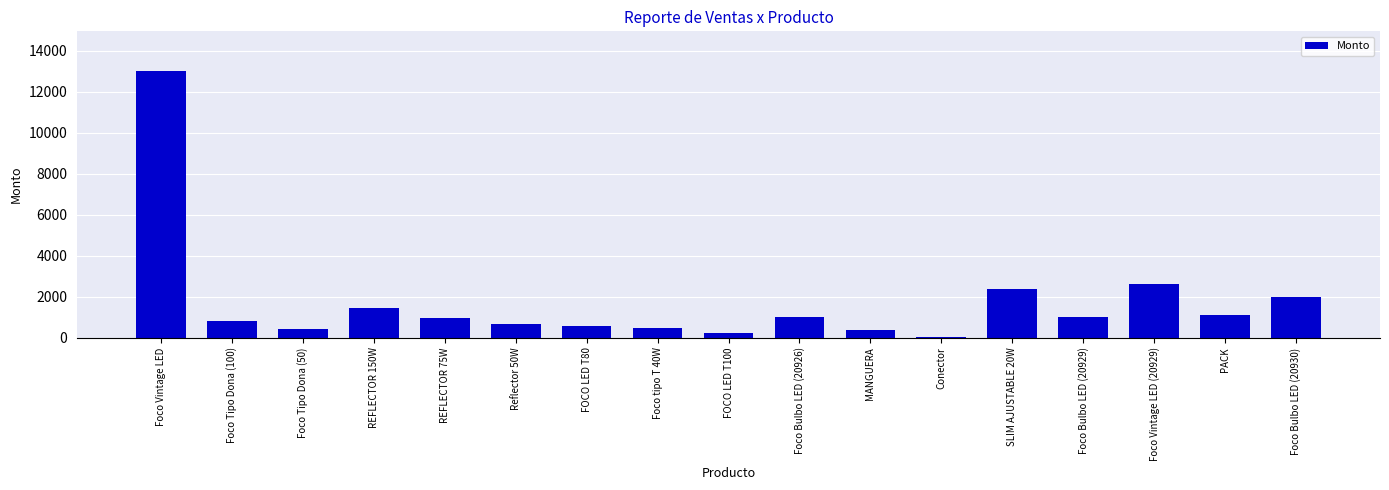

Which has a higher value, Foco Vintage LED (20929) or Foco Bulbo LED (20926)?

Foco Vintage LED (20929)